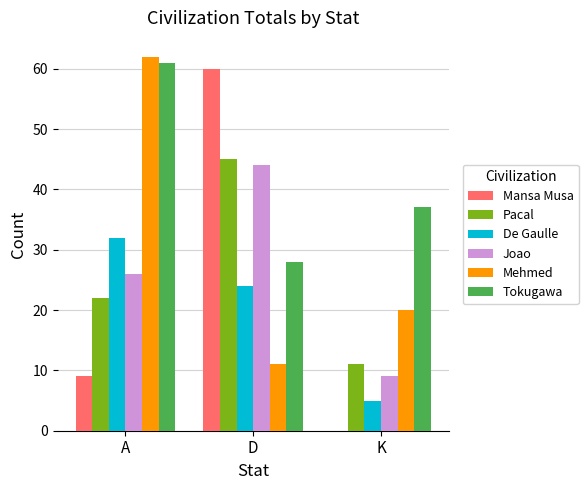

What value does the Tokugawa series have at D?

28